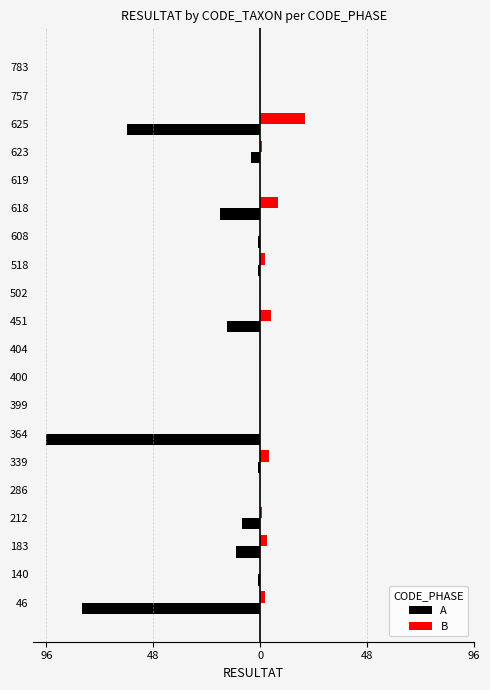

What are all the series names shown in the legend?

A, B